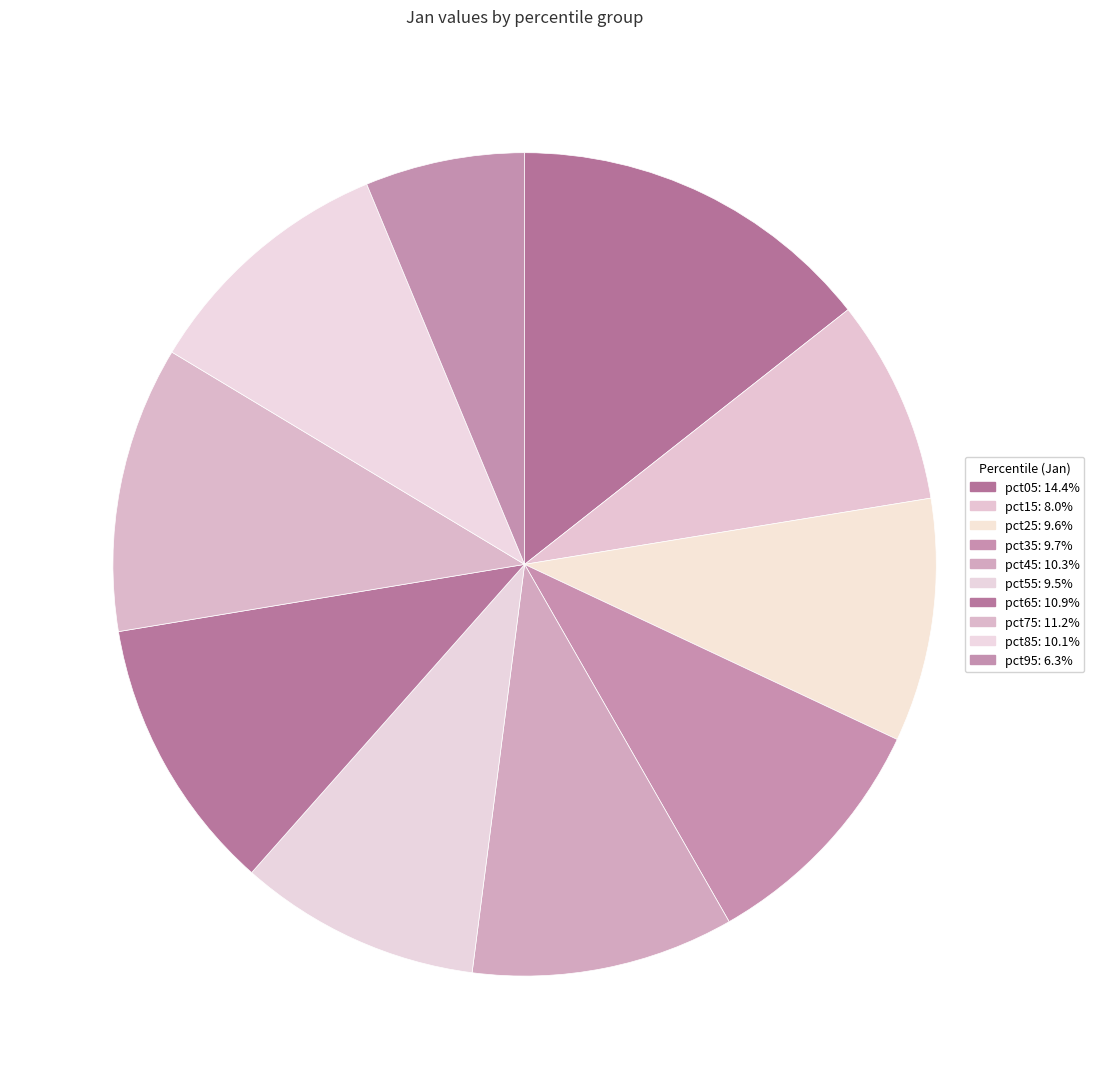

The pct35 slice represents 10% of the pie. True or false?

True